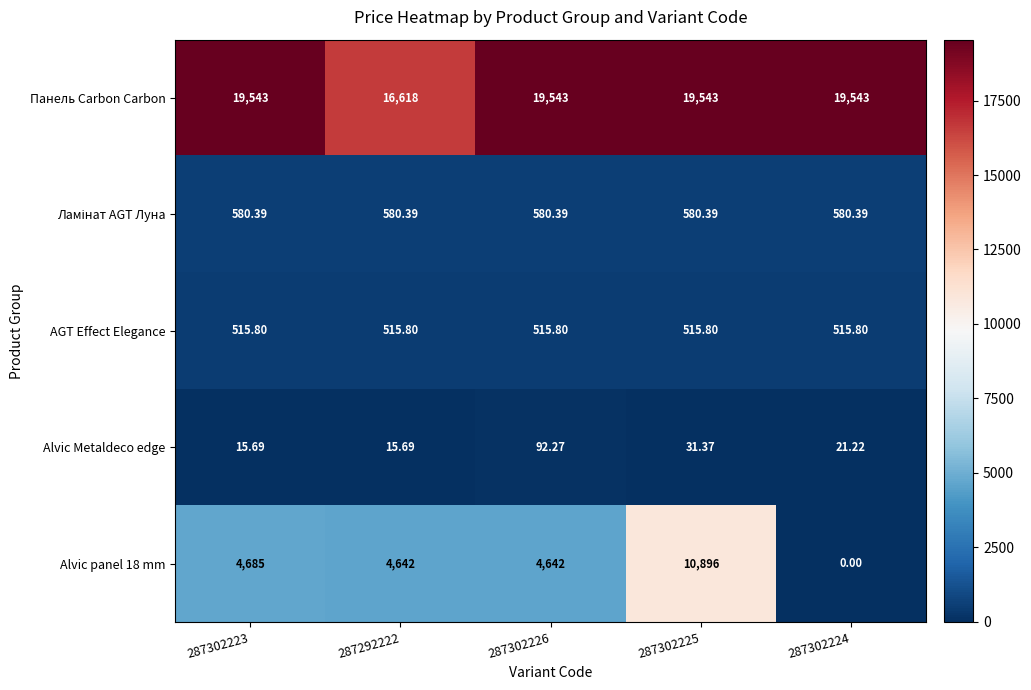

Is the value of Alvic panel 18 mm at 287302223 greater than the value of Alvic Metaldeco edge at 287302226?

Yes